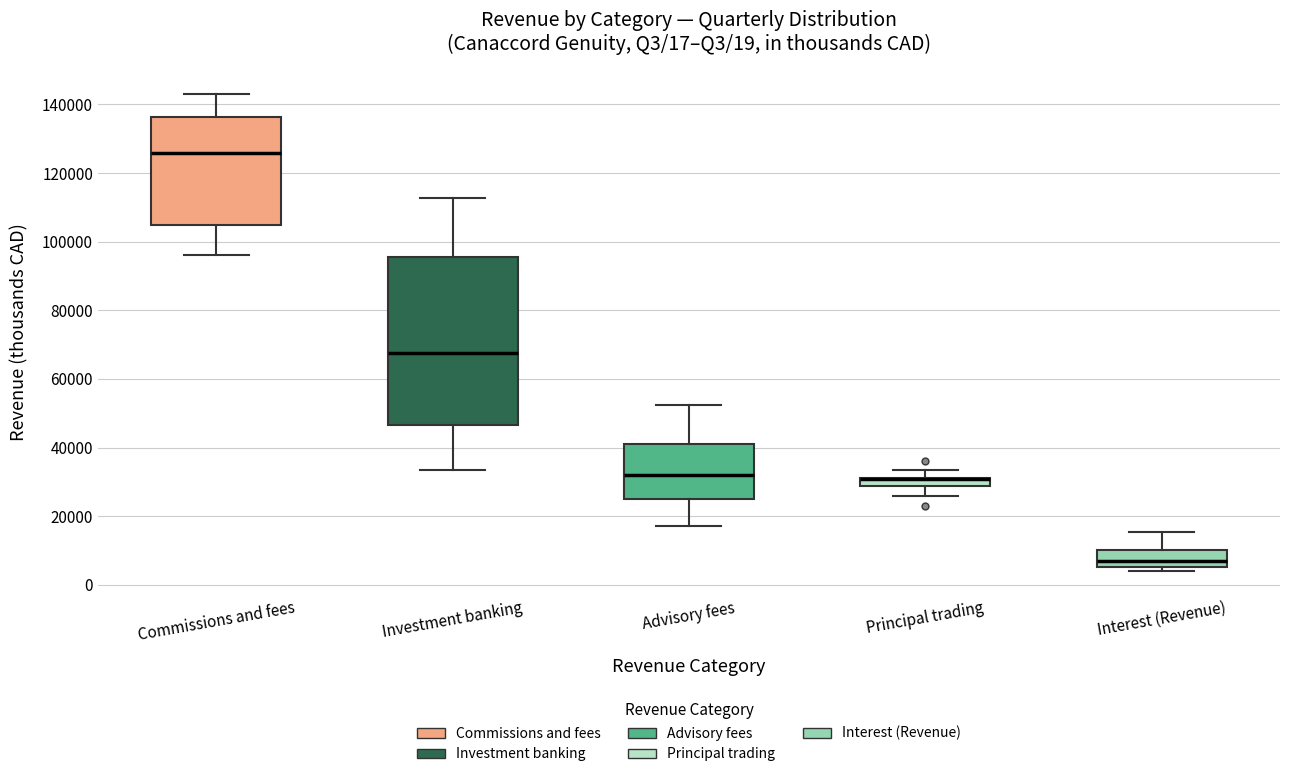

Comparing the boxes themselves (not the whiskers), which one is the tallest?

Investment banking